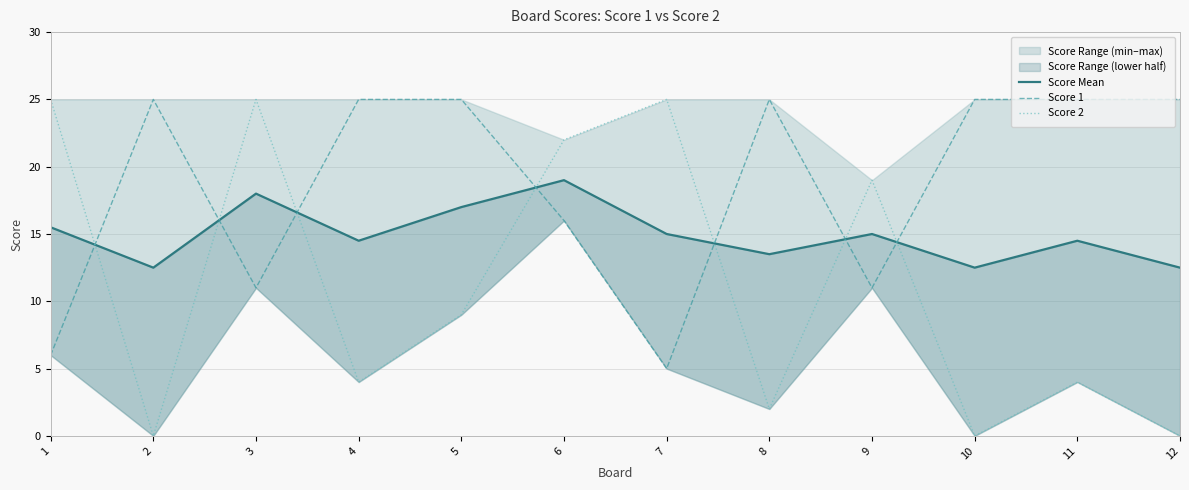

Is it true that Score 2 equals 1.4 at 8?

False